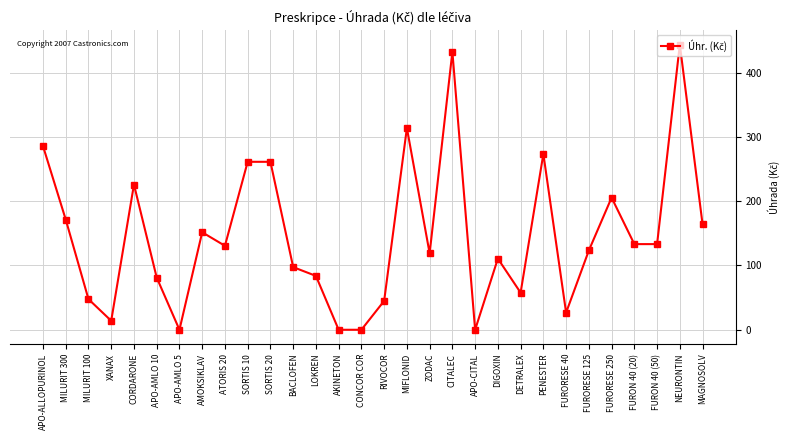

What is the label of the 1st point from the right?

MAGNOSOLV